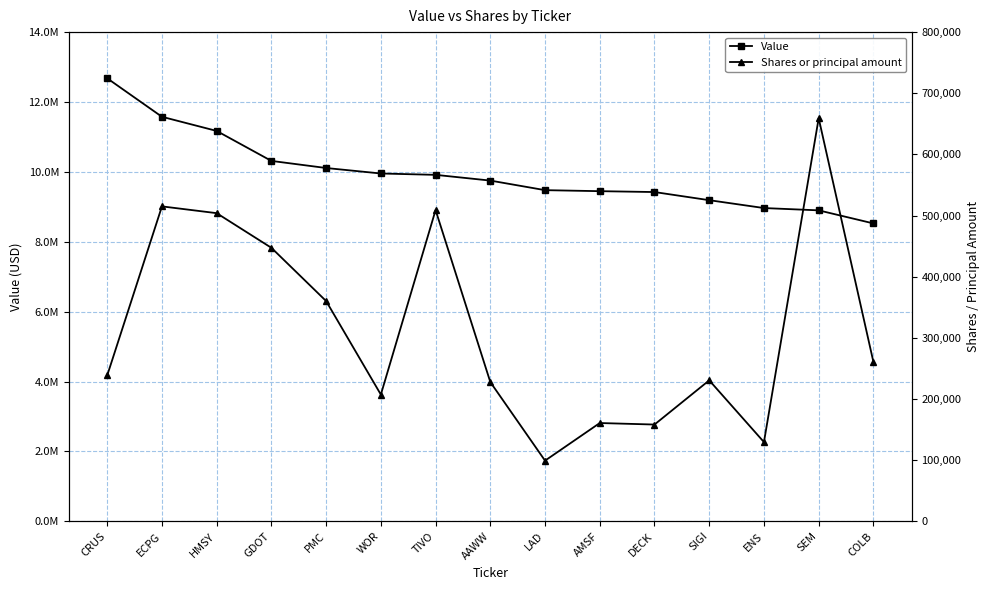

Where does the Value series first go above 9751000?

CRUS